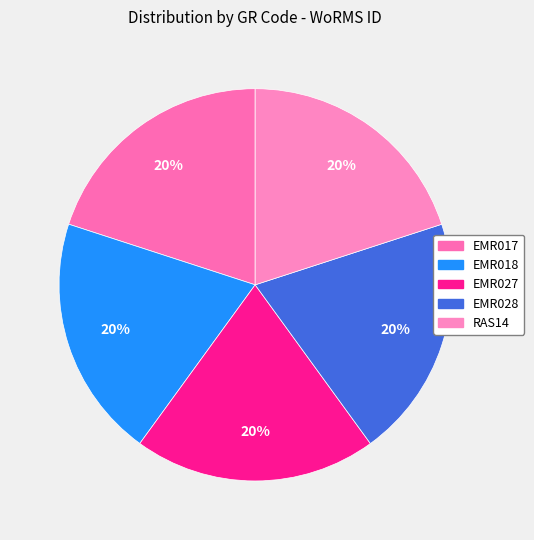

Rank the categories by value from lowest to highest.

EMR017, EMR018, EMR027, EMR028, RAS14